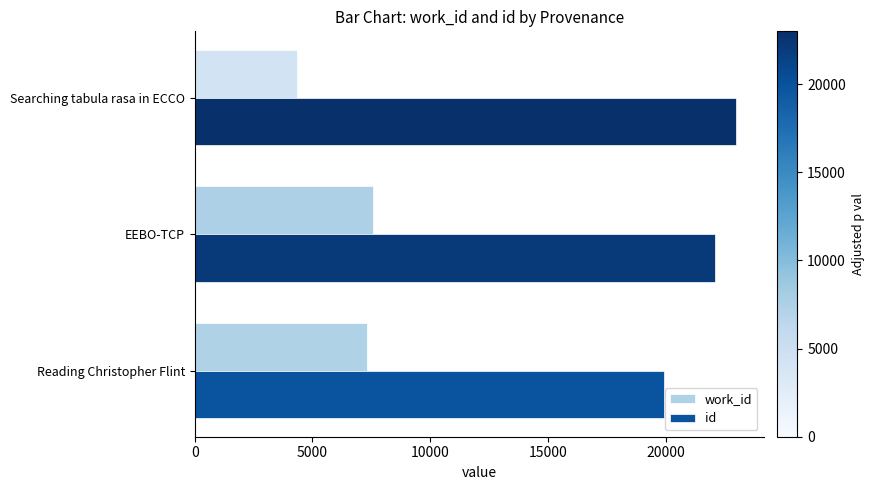

At how many categories does at least one series exceed 19490?

3